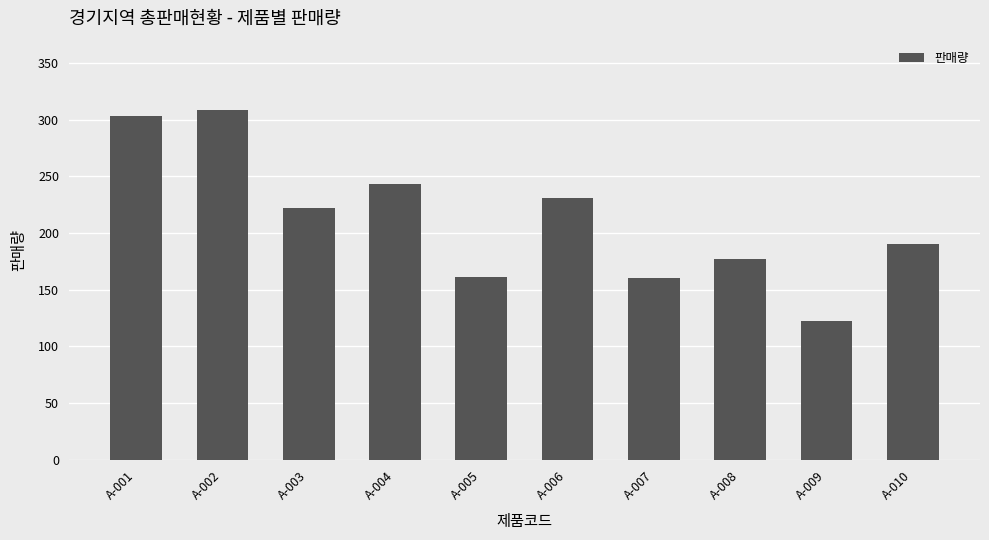

The value at A-009 is 122. True or false?

True